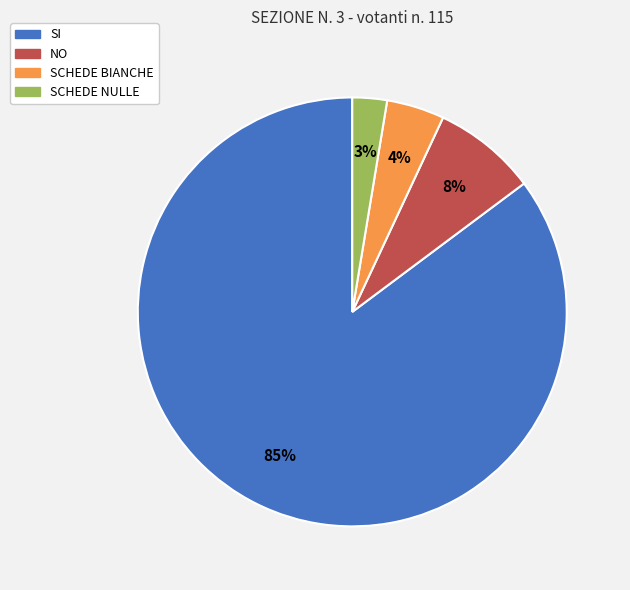

Between SCHEDE BIANCHE and NO, which is larger?

NO